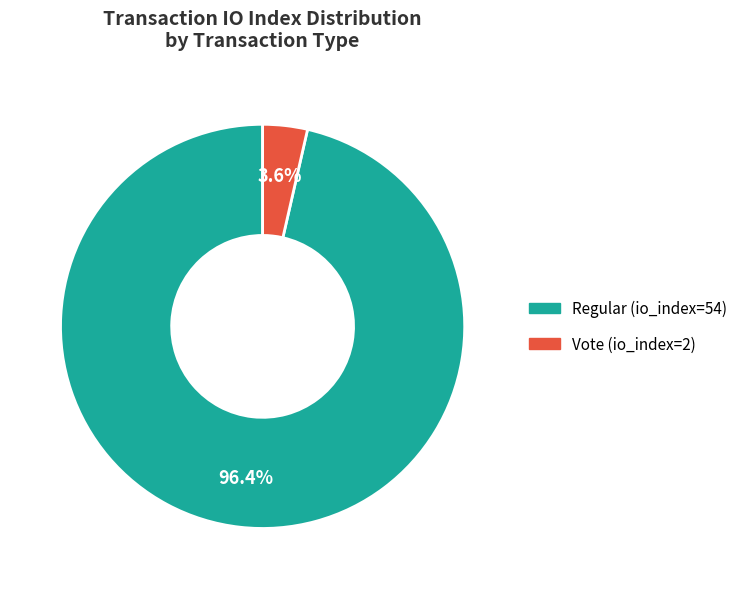

To the nearest percent, what is the combined percentage of Regular (io_index=54) and Vote (io_index=2)?

100%